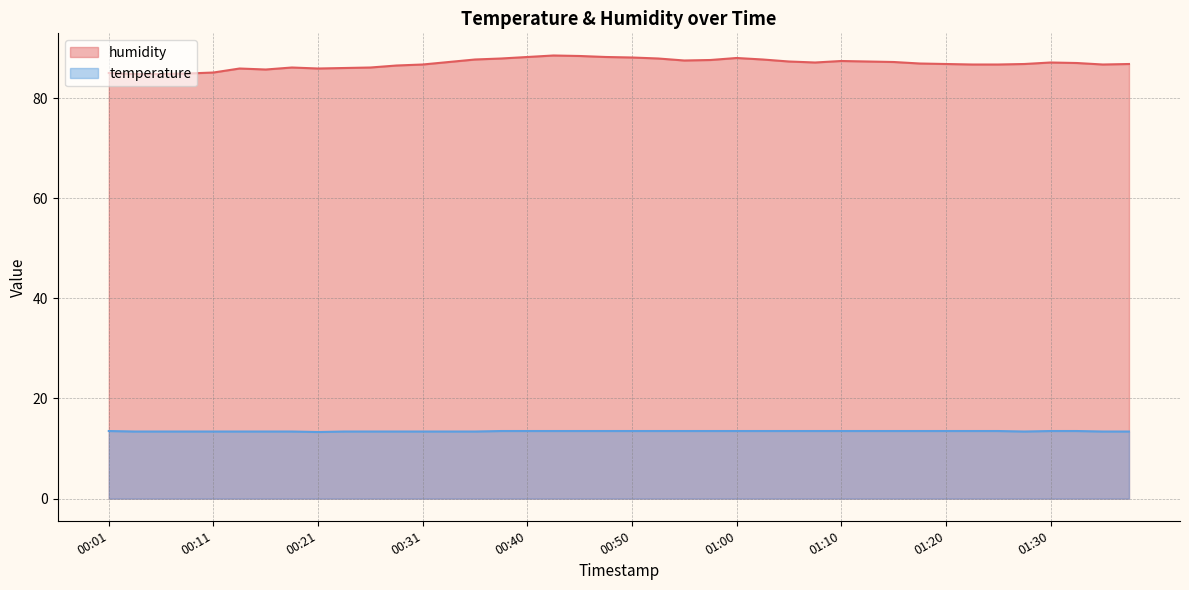

Rank the series by their average value, from lowest to highest.

temperature, humidity